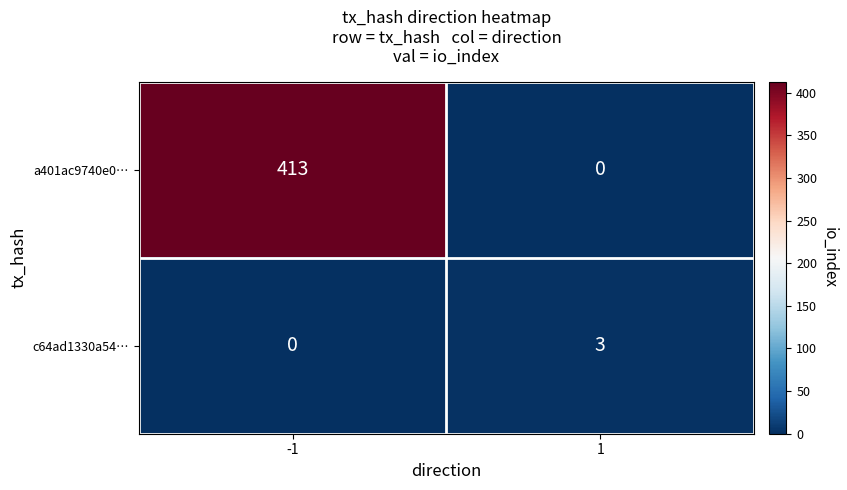

Which series changed the most between -1 and 1?

a401ac9740e0…